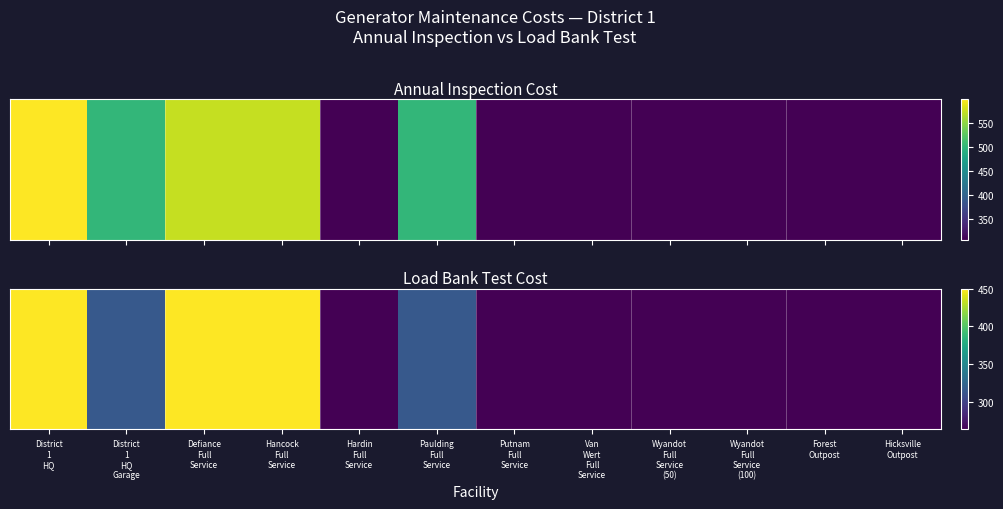

What is the sum of the values at Hicksville
Outpost and District
1
HQ?

713